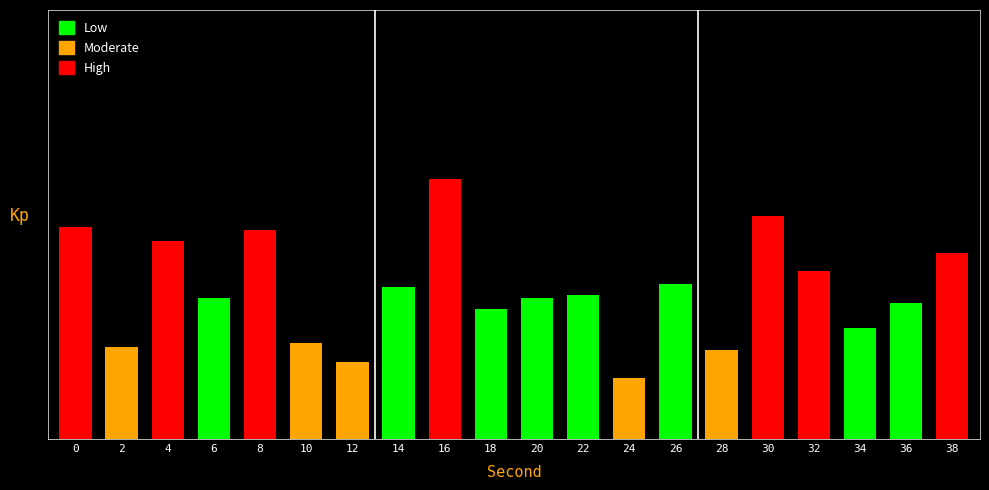

Does the chart contain any negative values?

No